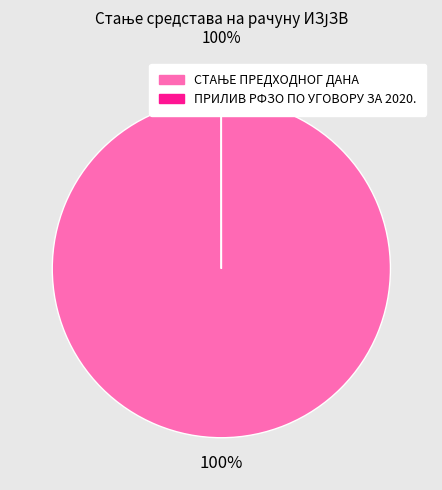

True or false: СТАЊЕ ПРЕДХОДНОГ ДАНА accounts for 88% of the total.

False